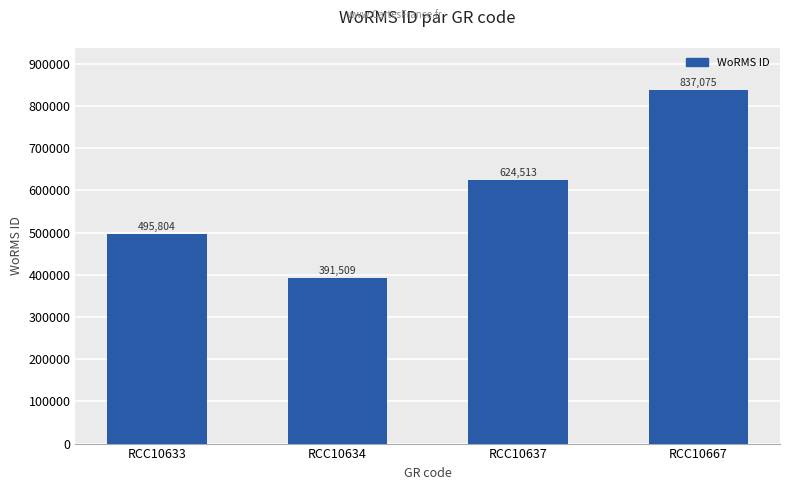

List the labels in order of value, smallest first.

RCC10634, RCC10633, RCC10637, RCC10667